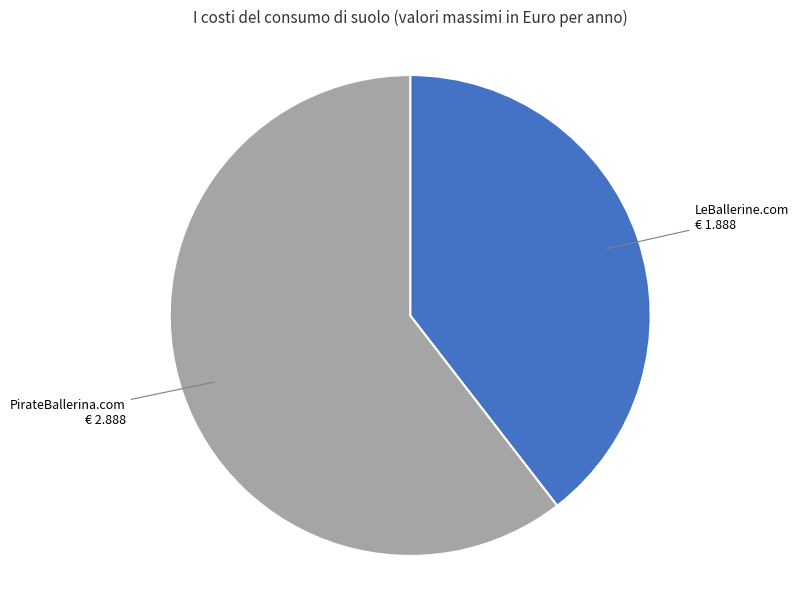

Approximately how many times larger is the value at PirateBallerina.com € 2.888 compared to LeBallerine.com € 1.888?

1.5